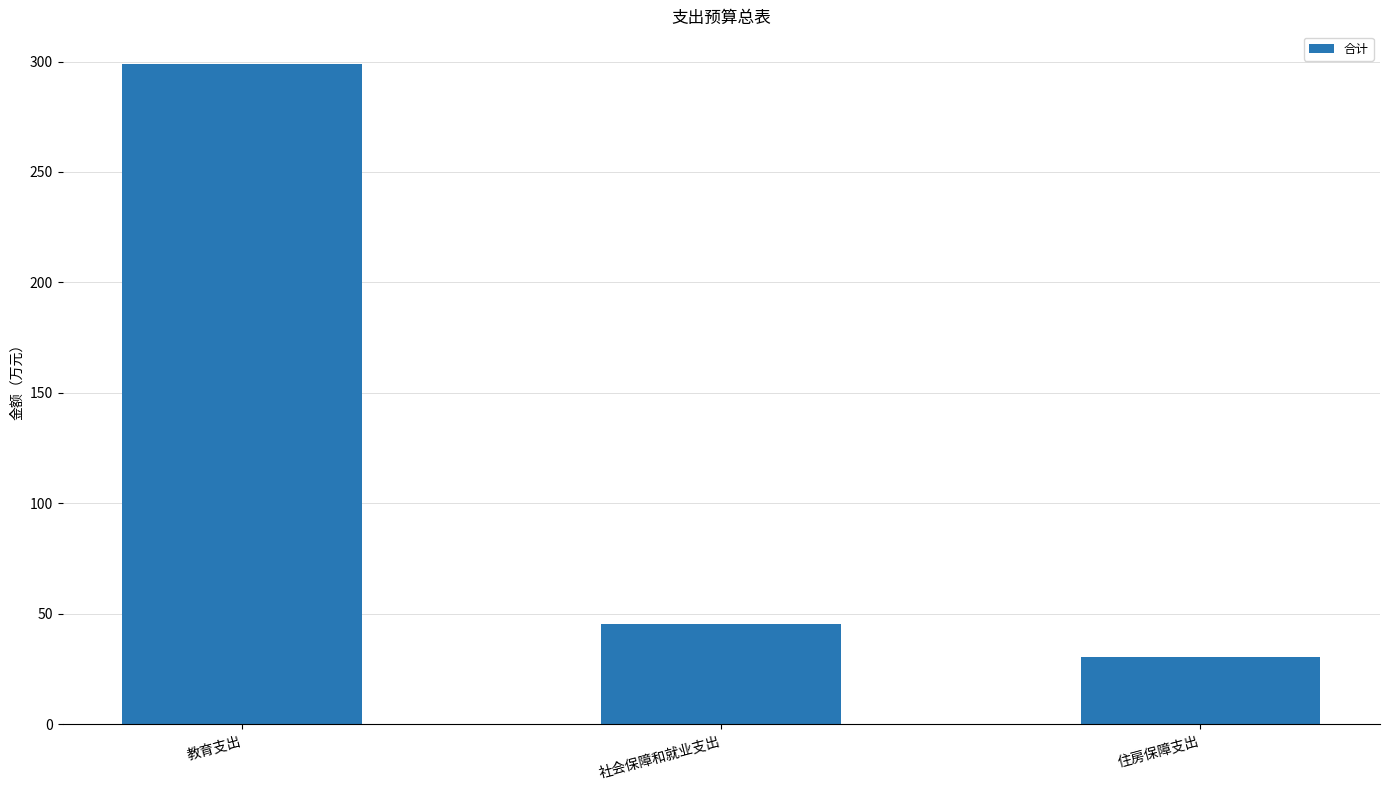

Which label corresponds to the largest value in the chart?

教育支出